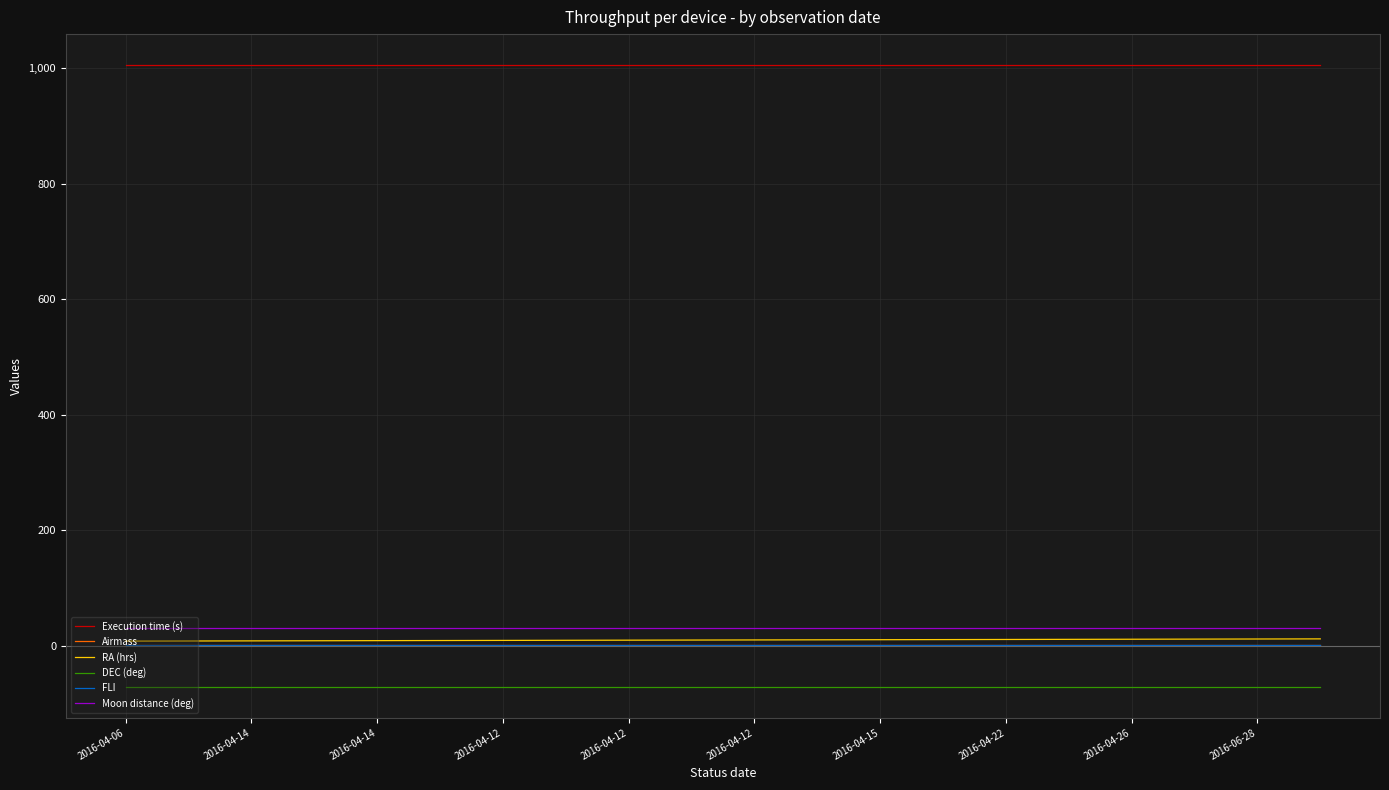

What is the sum of all Execution time (s) values?

20100.0